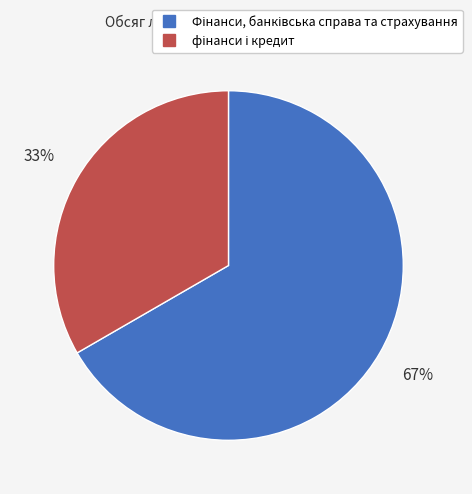

Does any single category account for the majority?

Yes